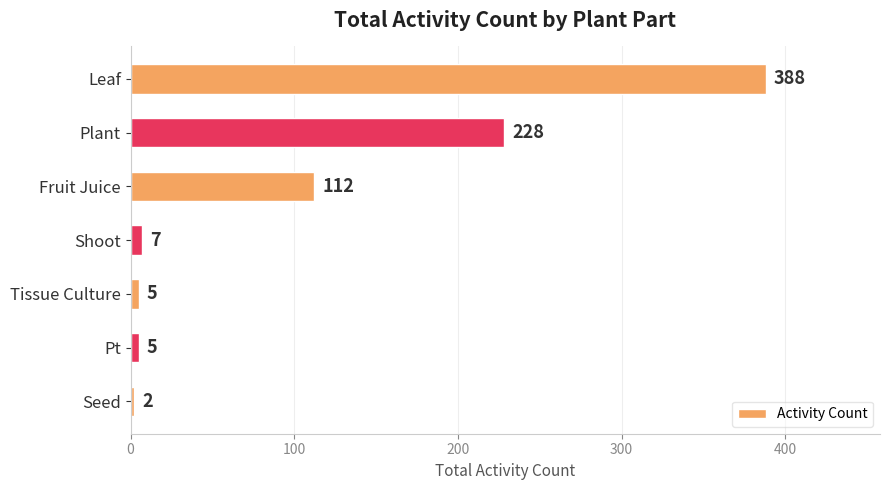

At which label is the value closest to 195?

Plant